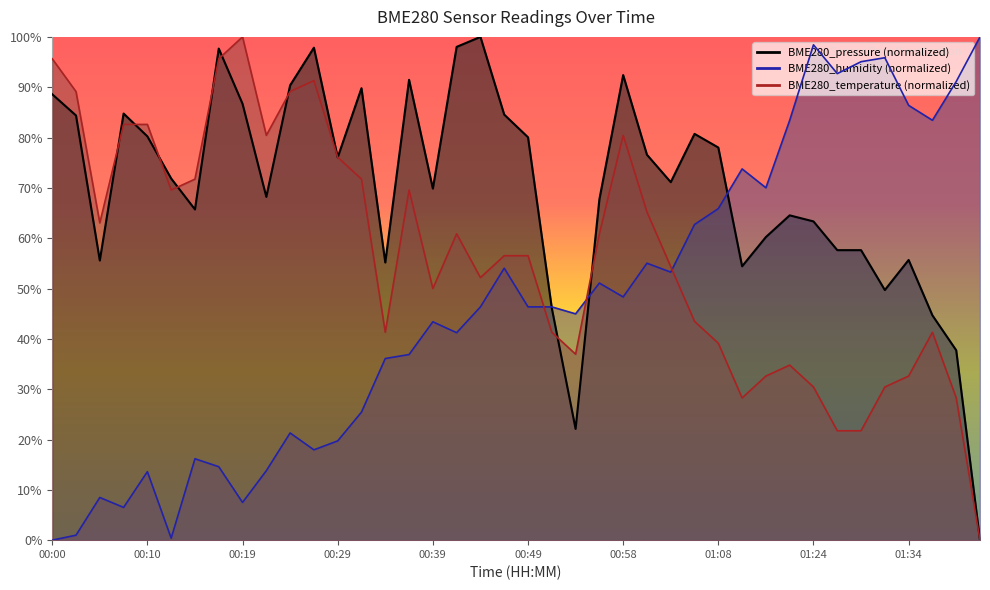

Where is BME280_temperature nearest to the value 50?

00:39